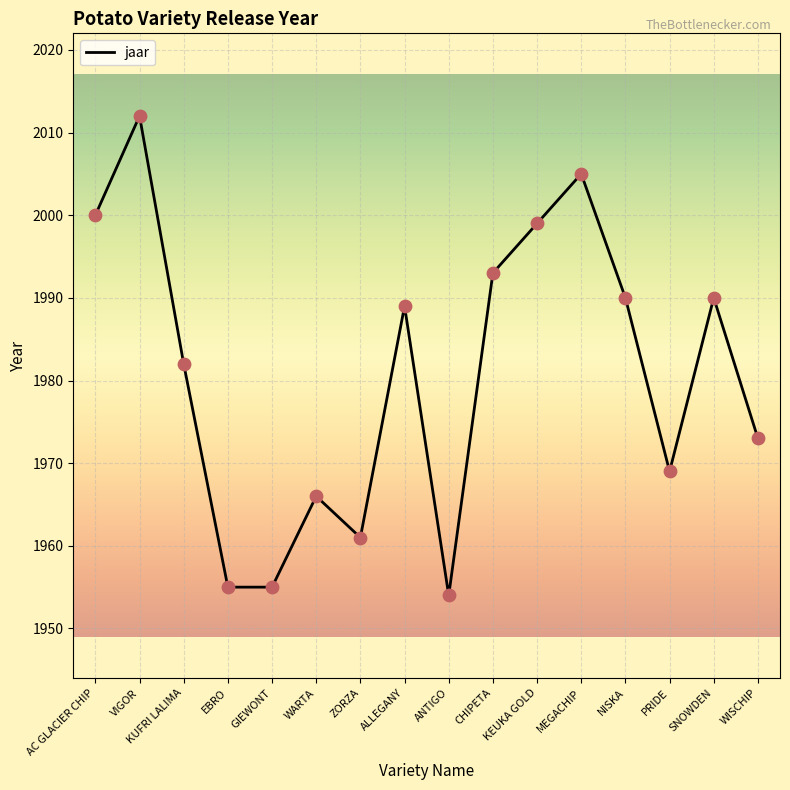

Which has a higher value, KEUKA GOLD or ZORZA?

KEUKA GOLD